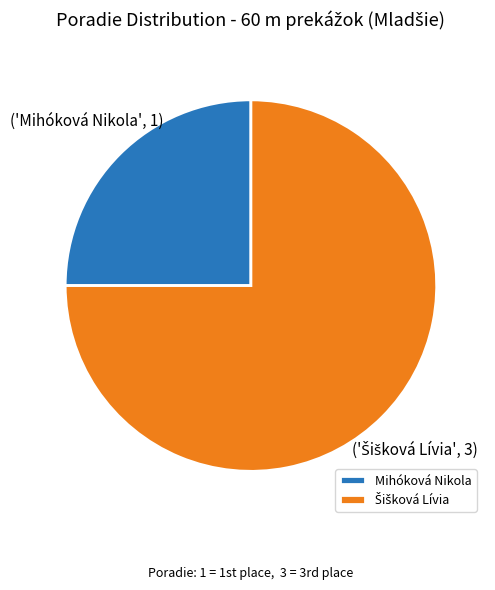

Which slice is the smallest?

Mihóková Nikola